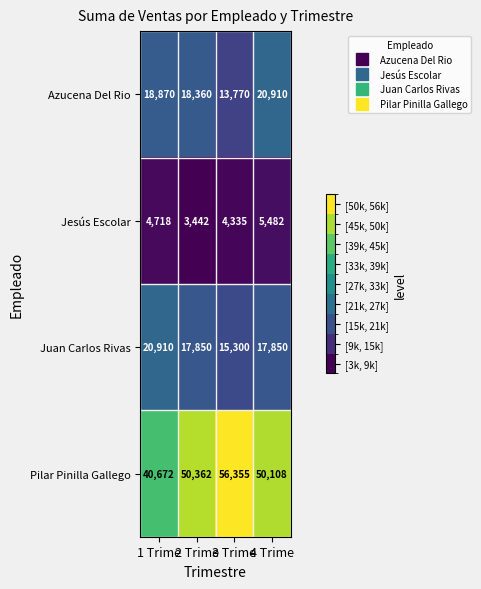

Reading right to left, list all the values displayed in this chart.

Azucena Del Rio: 4 Trime=20910	3 Trime=13770	2 Trime=18360	1 Trime=18870
Jesús Escolar: 4 Trime=5482	3 Trime=4335	2 Trime=3442	1 Trime=4718
Juan Carlos Rivas: 4 Trime=17850	3 Trime=15300	2 Trime=17850	1 Trime=20910
Pilar Pinilla Gallego: 4 Trime=50108	3 Trime=56355	2 Trime=50362	1 Trime=40672